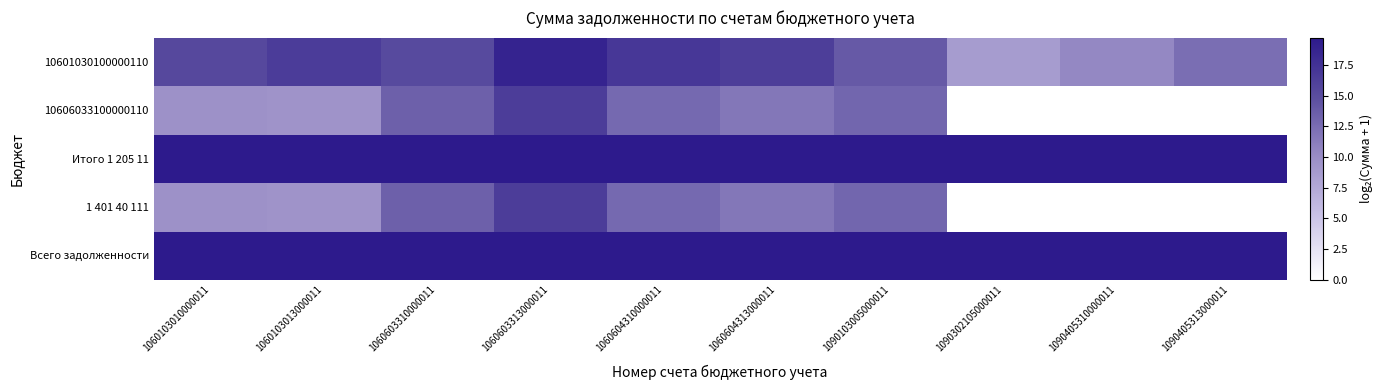

What is the difference between the highest and lowest values at 1060103010000011?

10.2